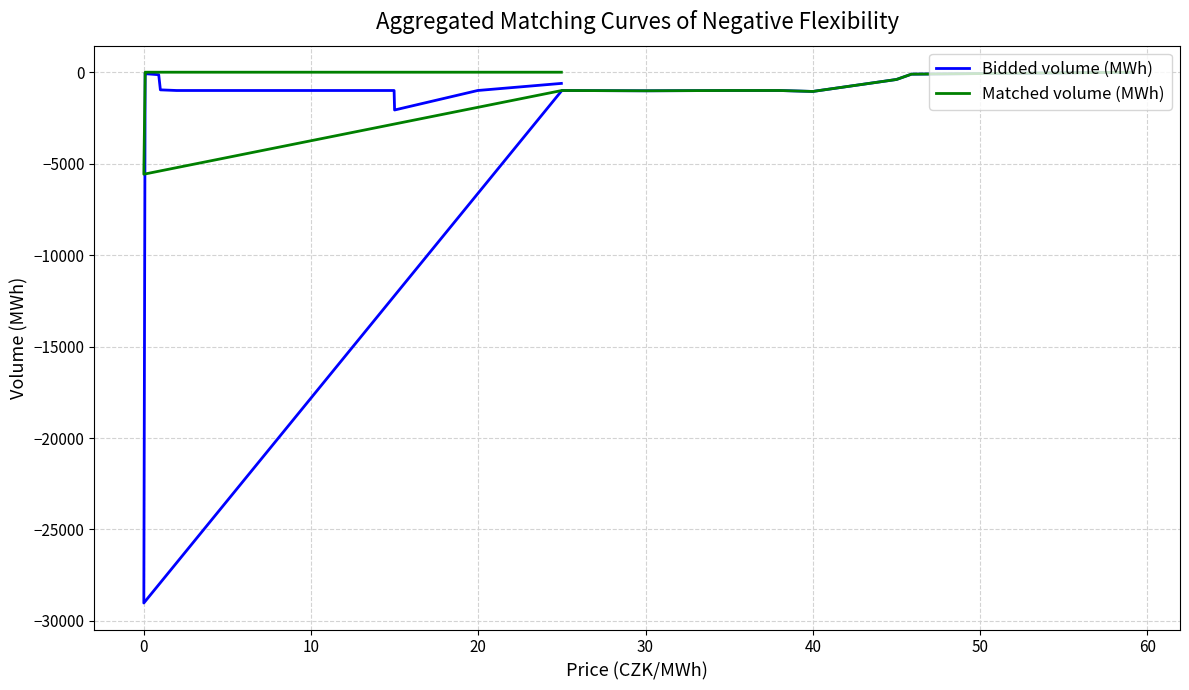

What is the difference between the maximum and minimum values in the Matched volume (MWh) series?

5576.7